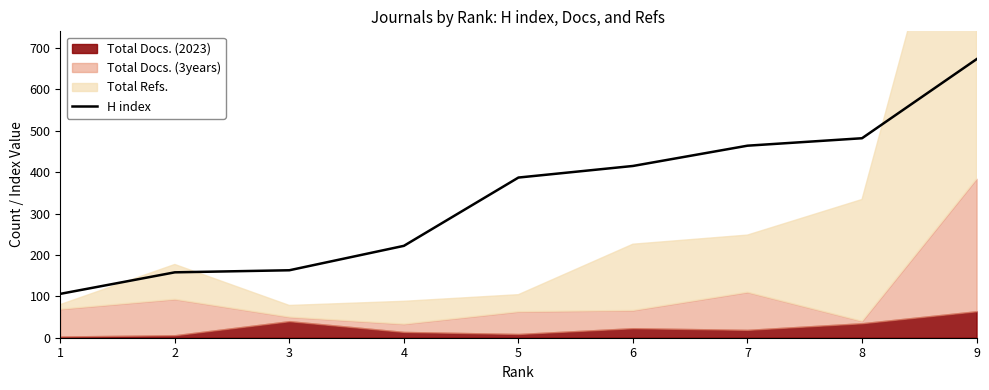

Rank the categories by value from lowest to highest.

1, 2, 3, 4, 5, 6, 7, 8, 9